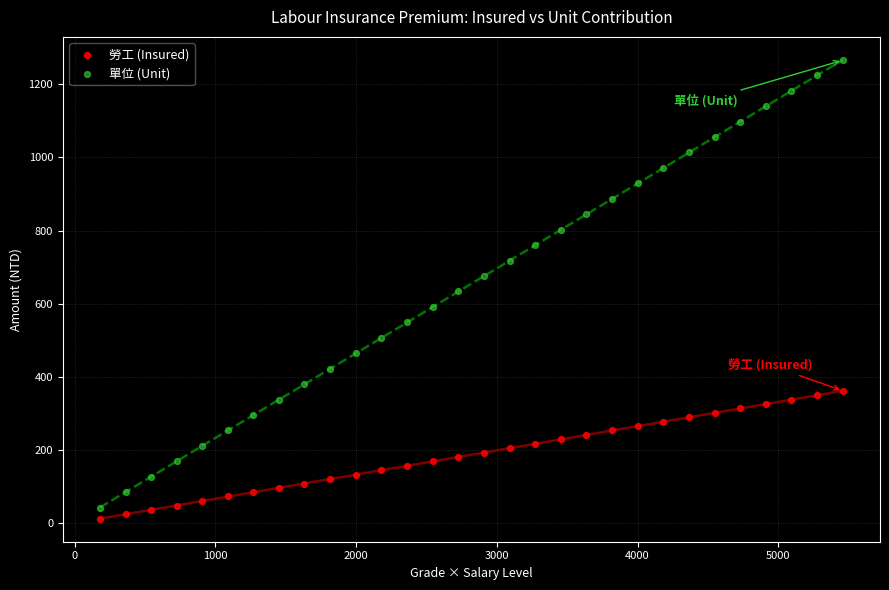

Across all data points, what is the range of Y values (max minus min)?

1254